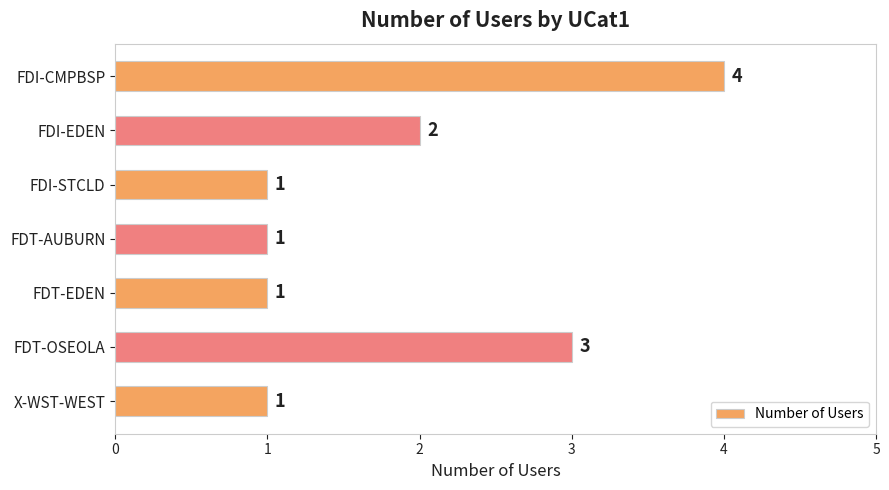

What is the difference between the maximum and minimum values?

3